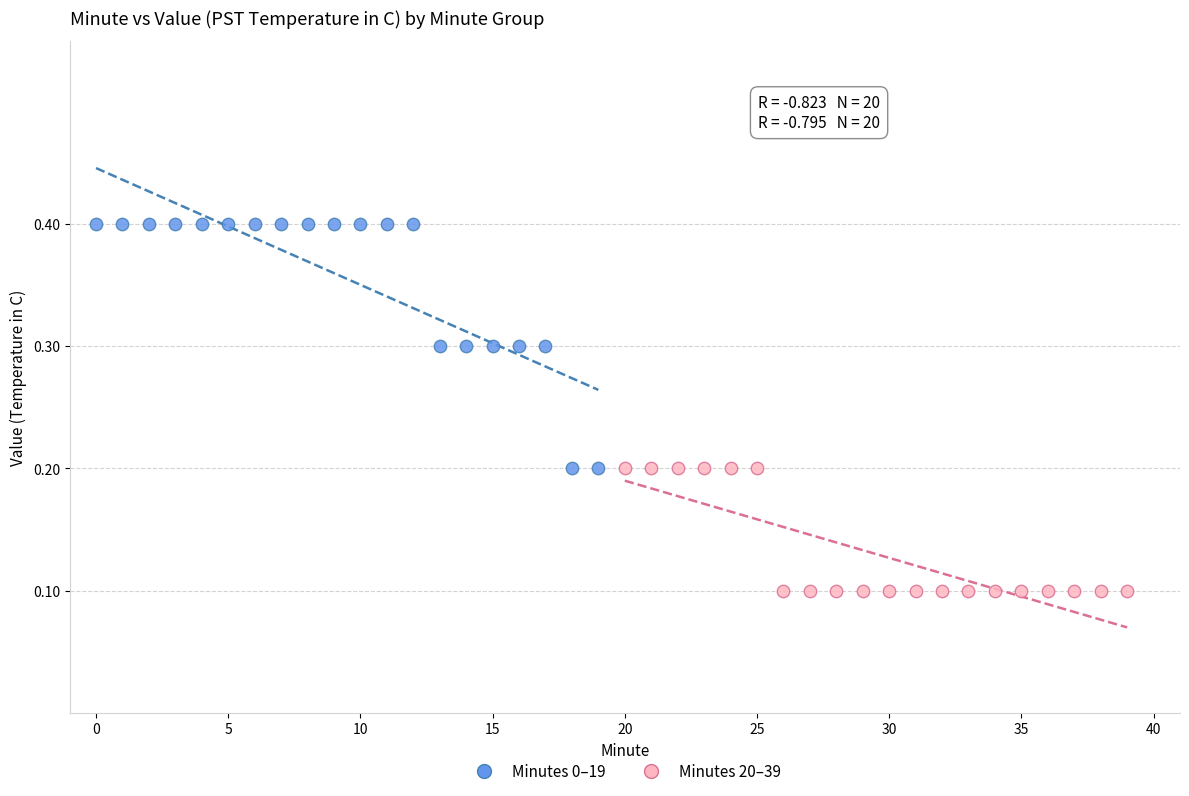

Which series reaches the minimum Y coordinate?

Minutes 20–39